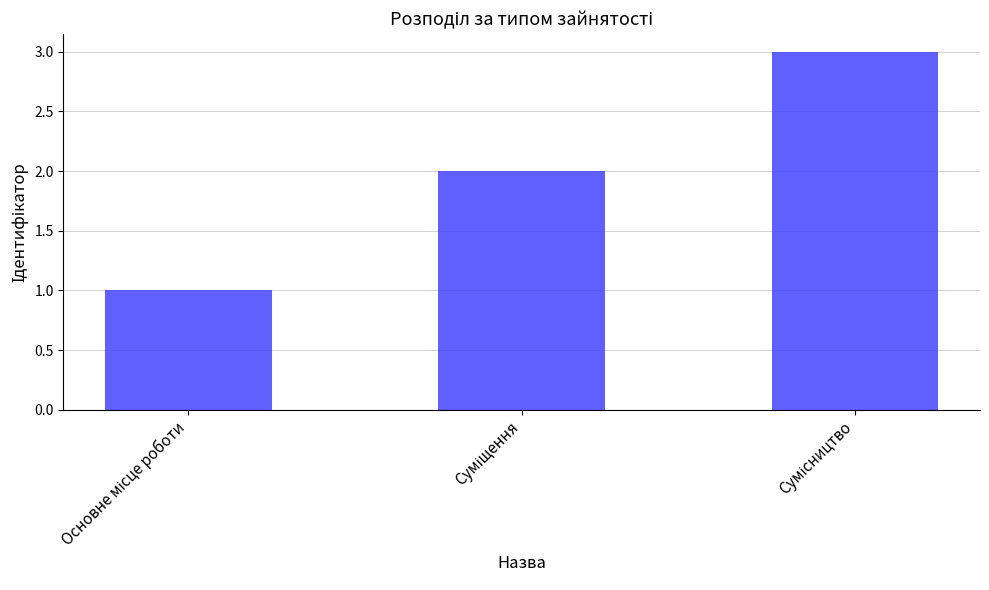

What is the difference between the maximum and minimum values?

2